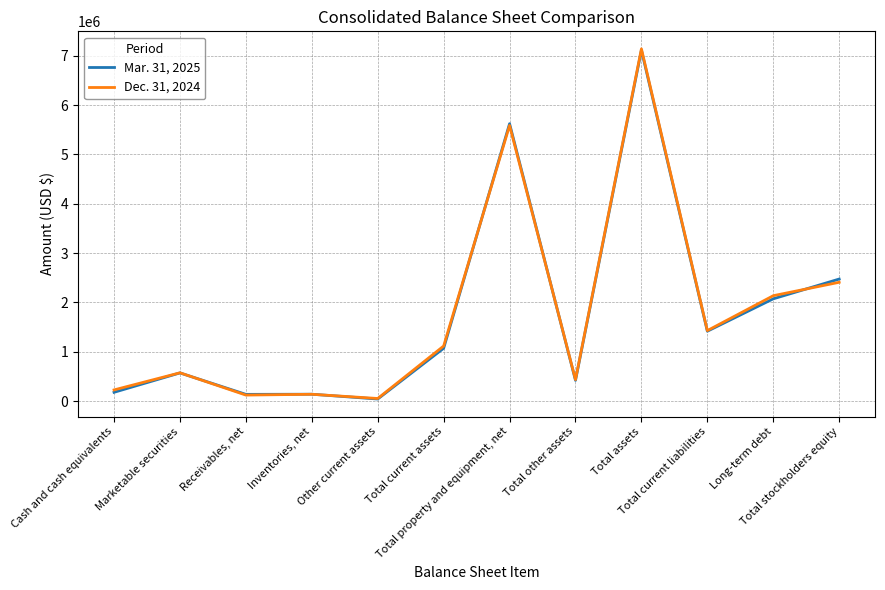

What is the total value across all series at Total current liabilities?

2846515